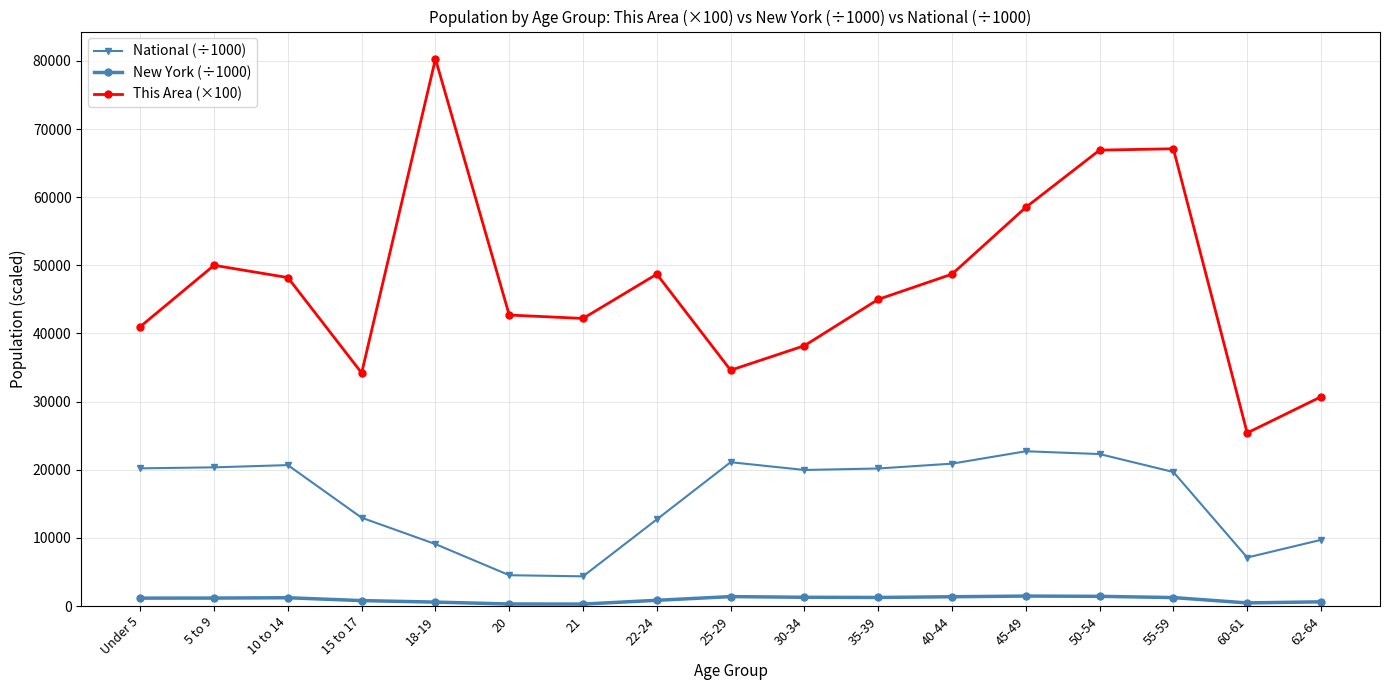

What are all the series names shown in the legend?

National (÷1000), New York (÷1000), This Area (×100)